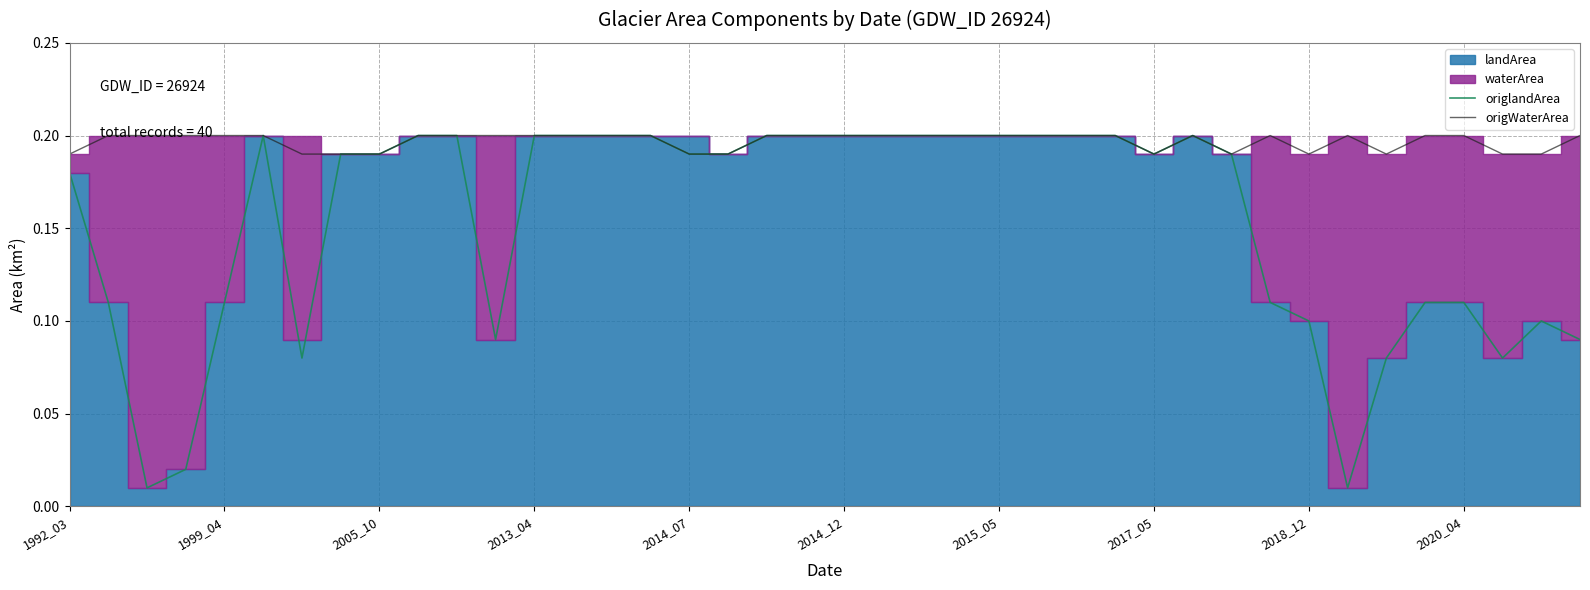

Is the value of origlandArea at 38 greater than the value of origWaterArea at 1999_04?

No